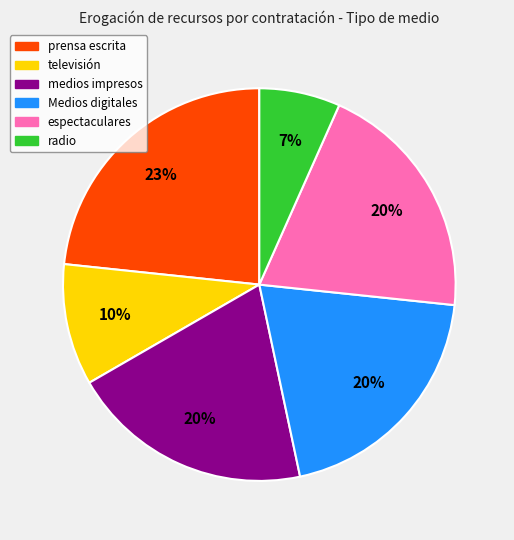

Does any single category account for the majority?

No